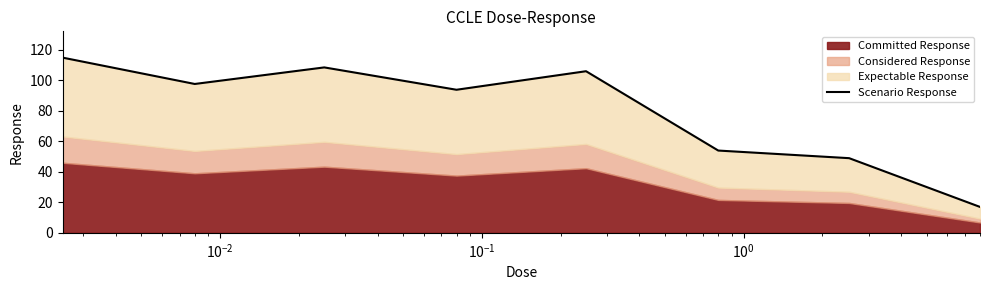

What is the average value?

80.2